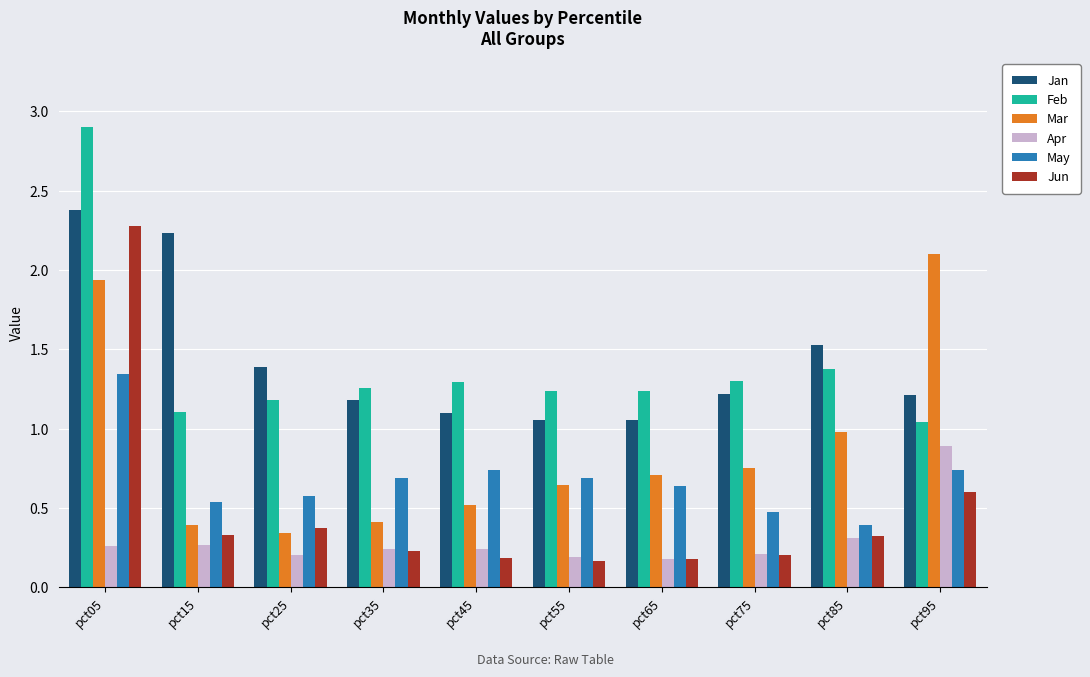

Which category has the highest value across all series?

pct05